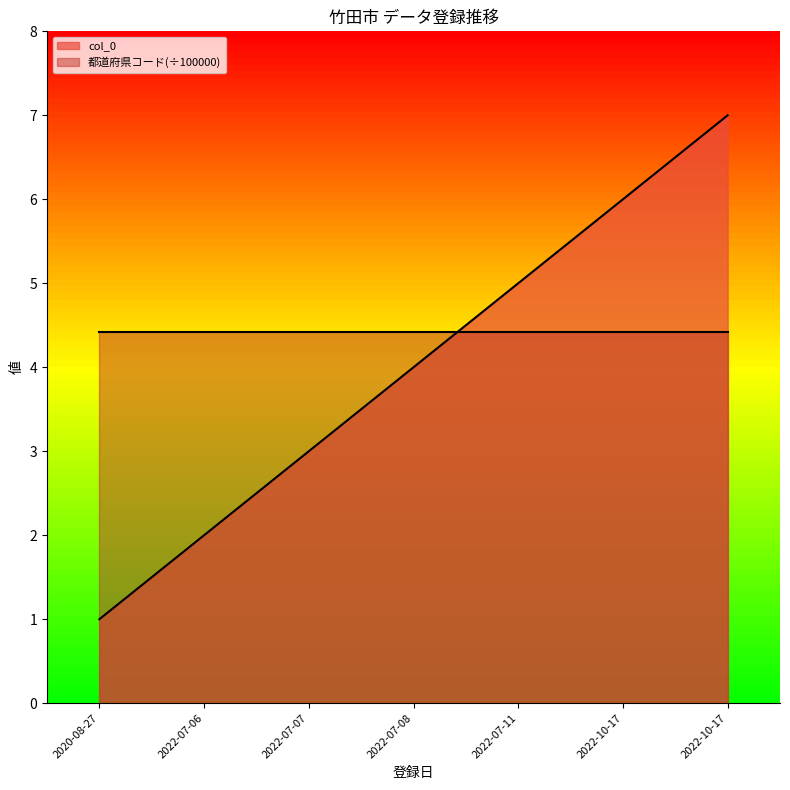

True or false: there are more than 1 points higher than both neighbors.

False